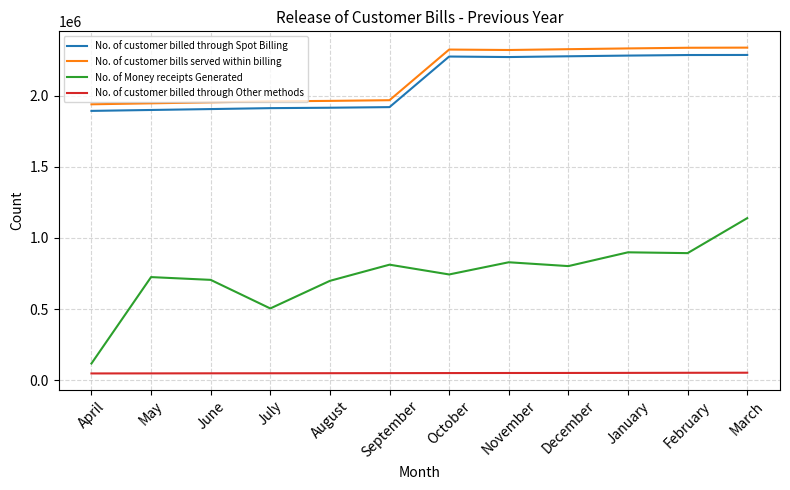

True or false: No. of Money receipts Generated and No. of customer billed through Other methods cross at least once.

False